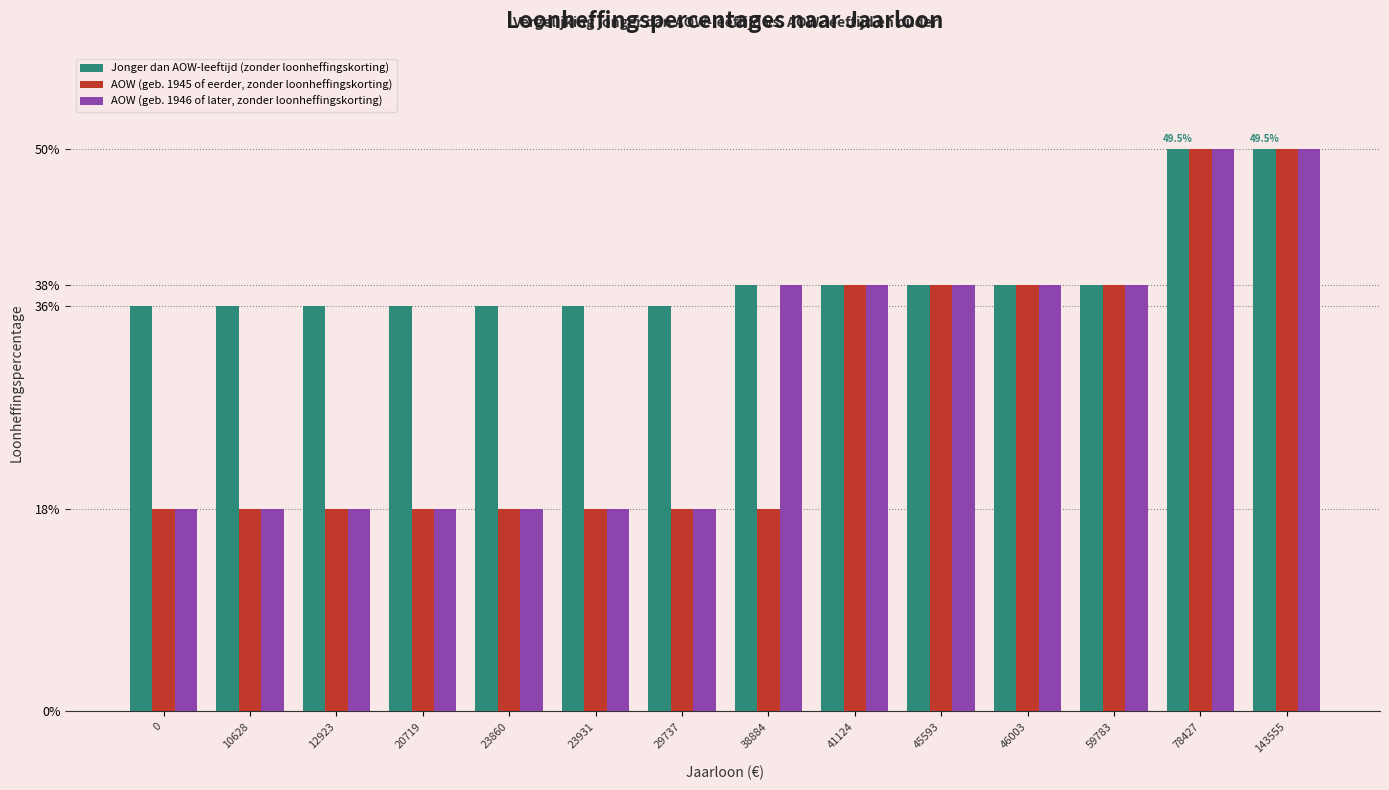

What are all the series names shown in the legend?

Jonger dan AOW-leeftijd (zonder loonheffingskorting), AOW (geb. 1945 of eerder, zonder loonheffingskorting), AOW (geb. 1946 of later, zonder loonheffingskorting)